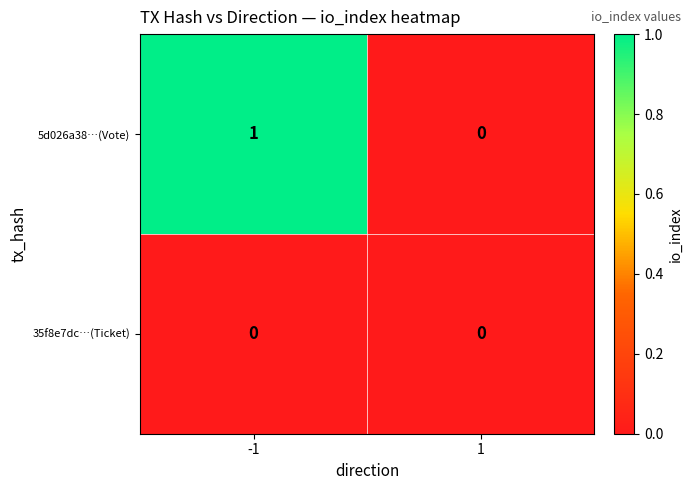

Between -1 and 1, which series saw the biggest shift?

5d026a38…(Vote)